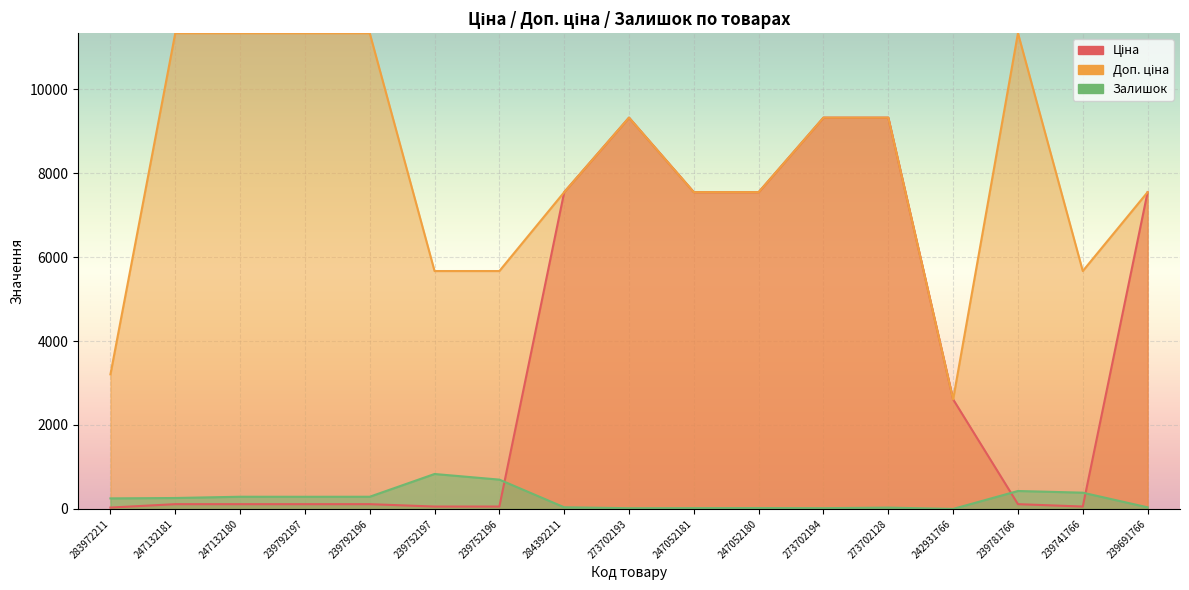

What is the spread (max minus min) of values at 239752197?

5610.3